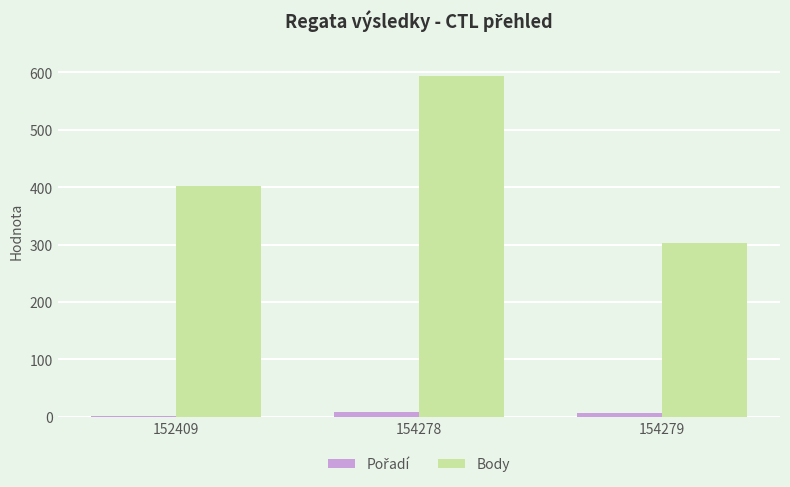

The value of Body at 154279 is 485. True or false?

False